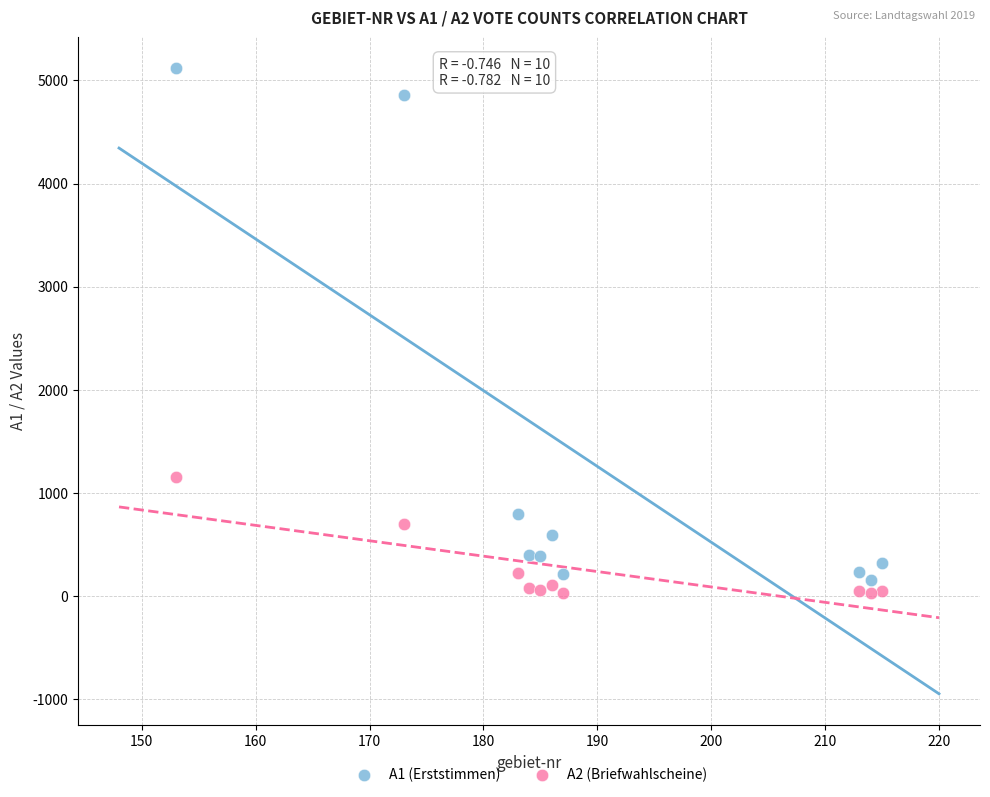

Which series contains the highest Y value?

A1 (Erststimmen)